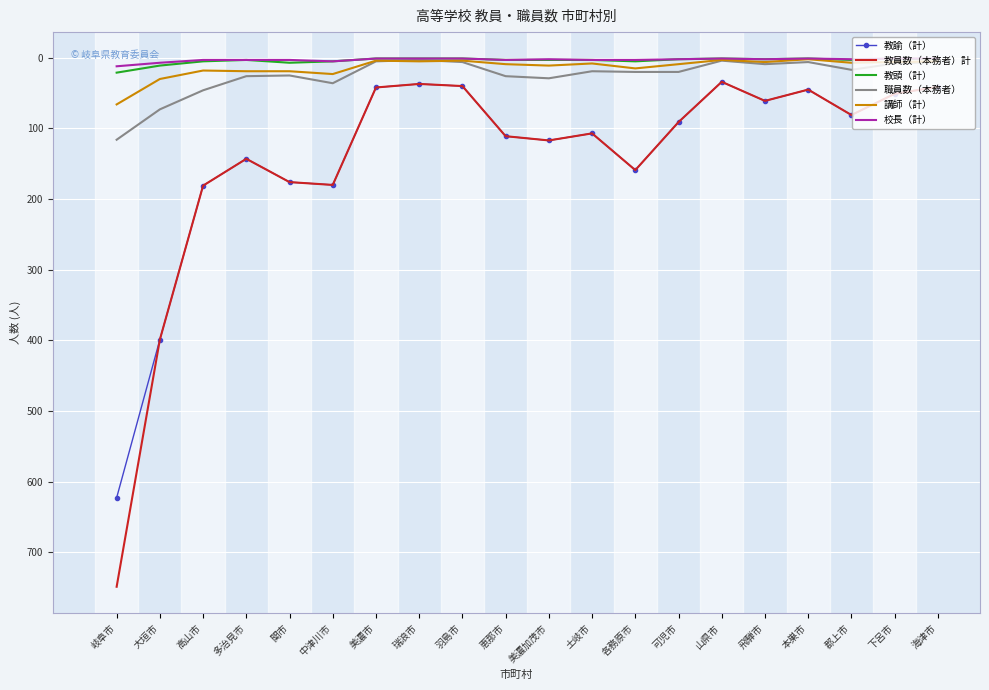

The value of 教員数（本務者）計 at 郡上市 is 21. True or false?

False